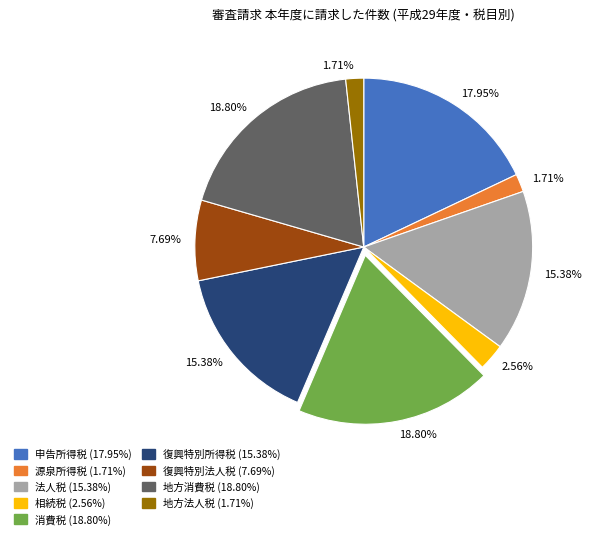

Is there any slice that represents more than half of the pie?

No